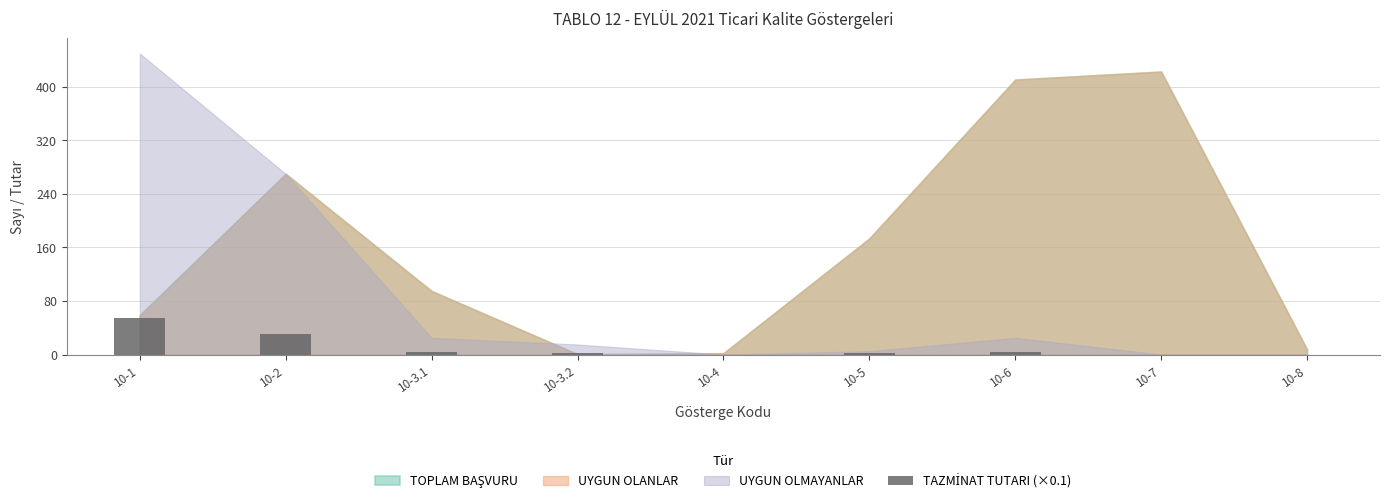

What is the sum of all values?

95.2